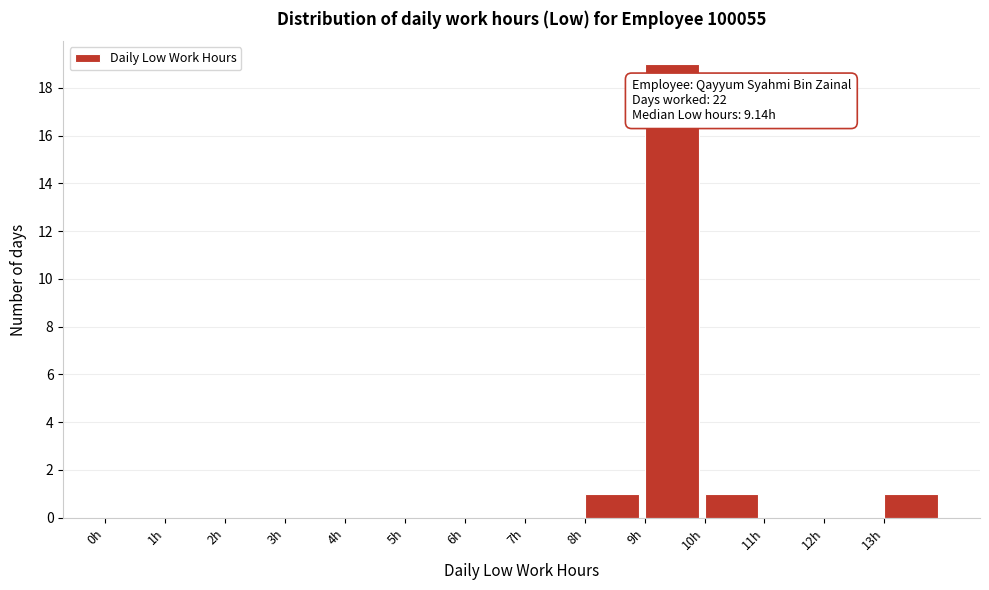

Over which range of the x-axis is the bar tallest?

9 to 10